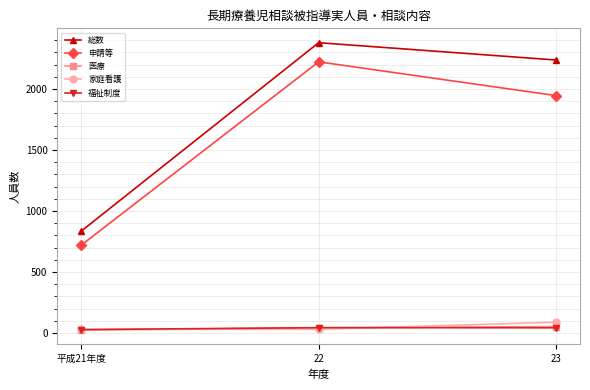

What is the average value of the 家庭看護 series?

50